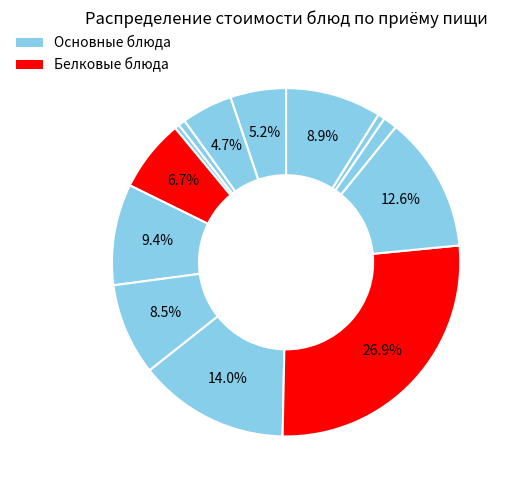

Count the number of slices in the pie.

13